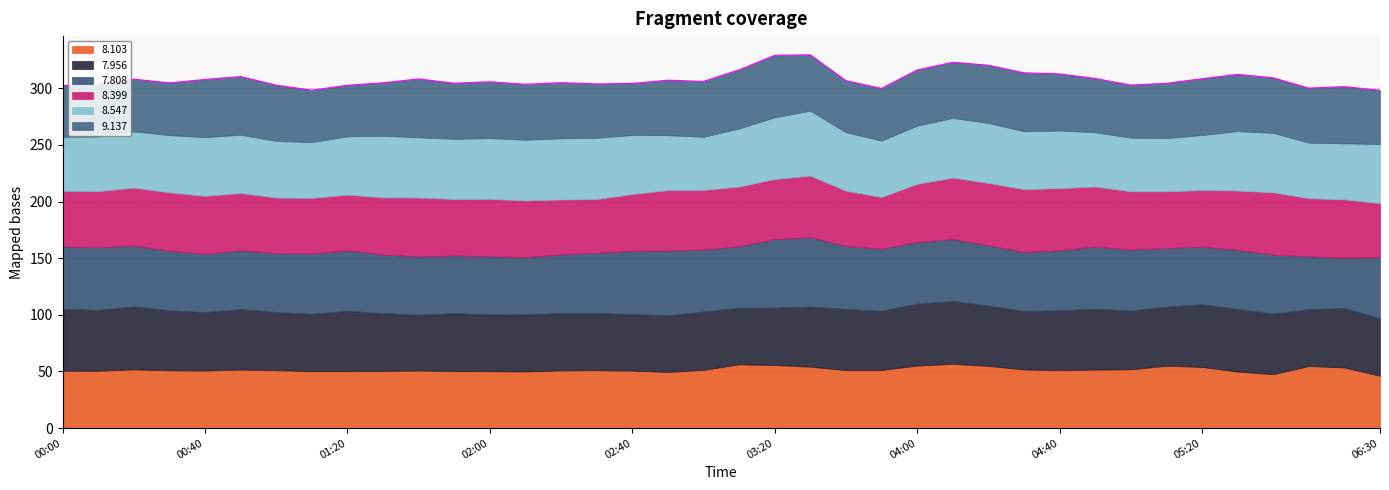

What is the spread (max minus min) of values at 2014/12/14 04:10?

7.5